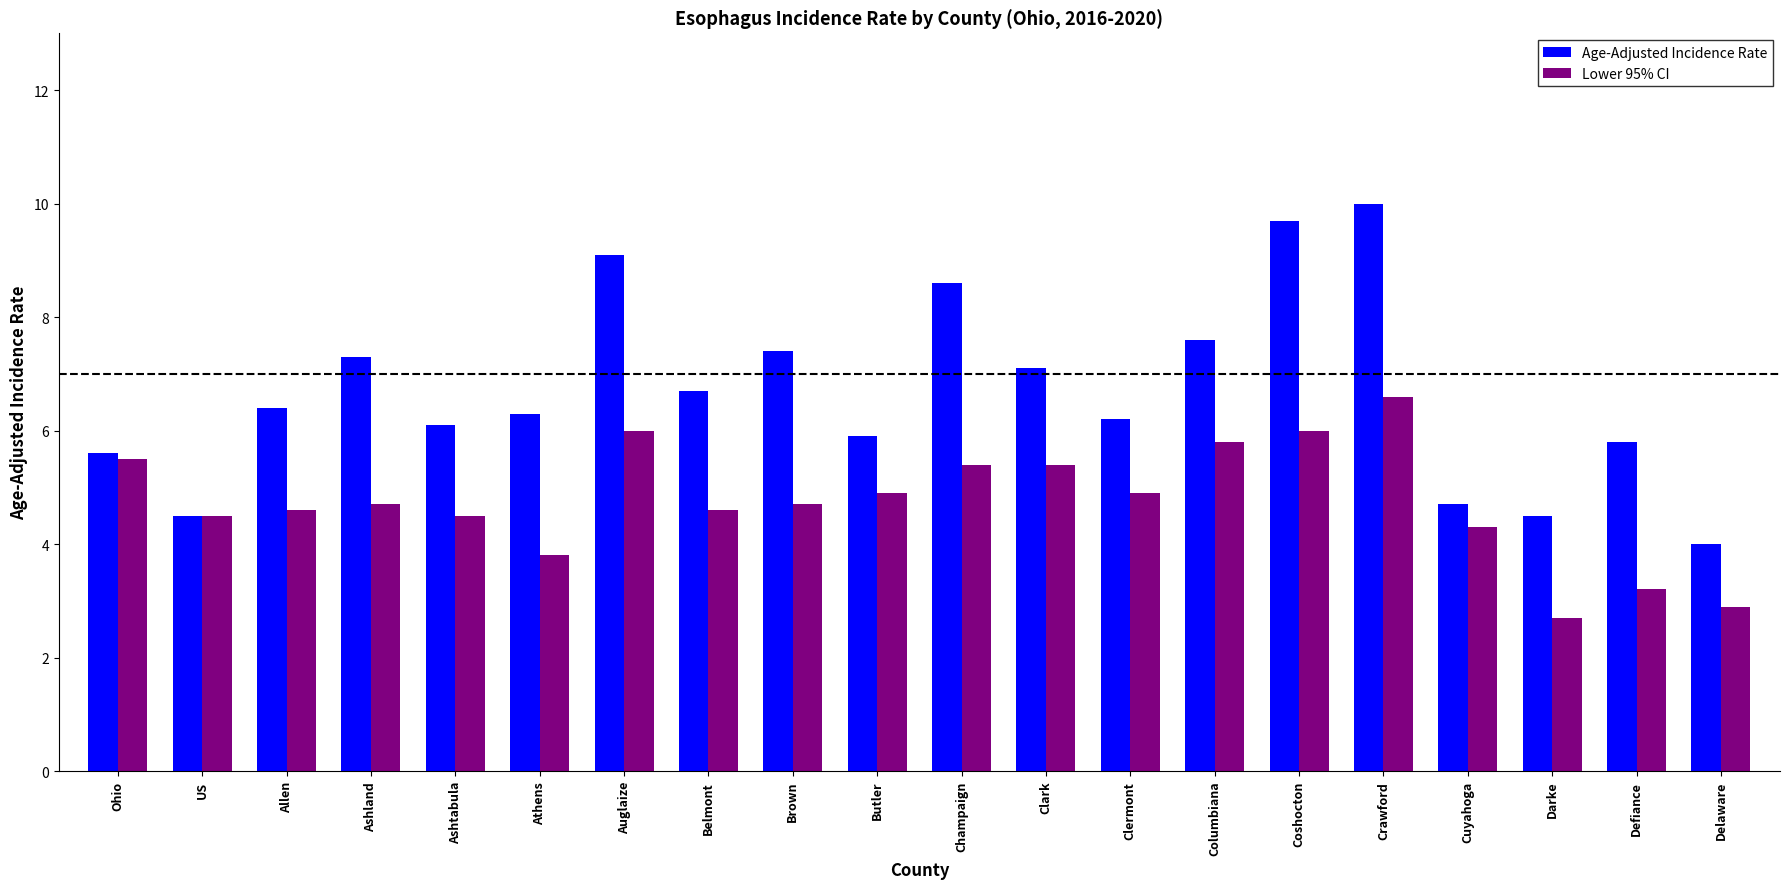

Is the value of Age-Adjusted Incidence Rate at Clark greater than the value of Lower 95% CI at Brown?

Yes